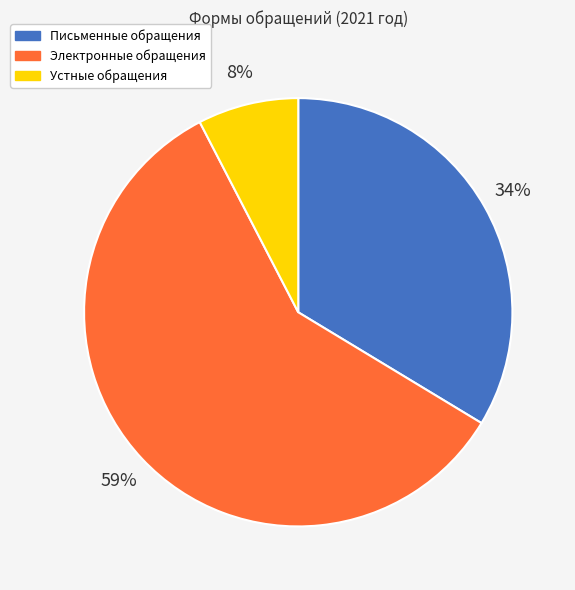

How many segments does this pie chart have?

3